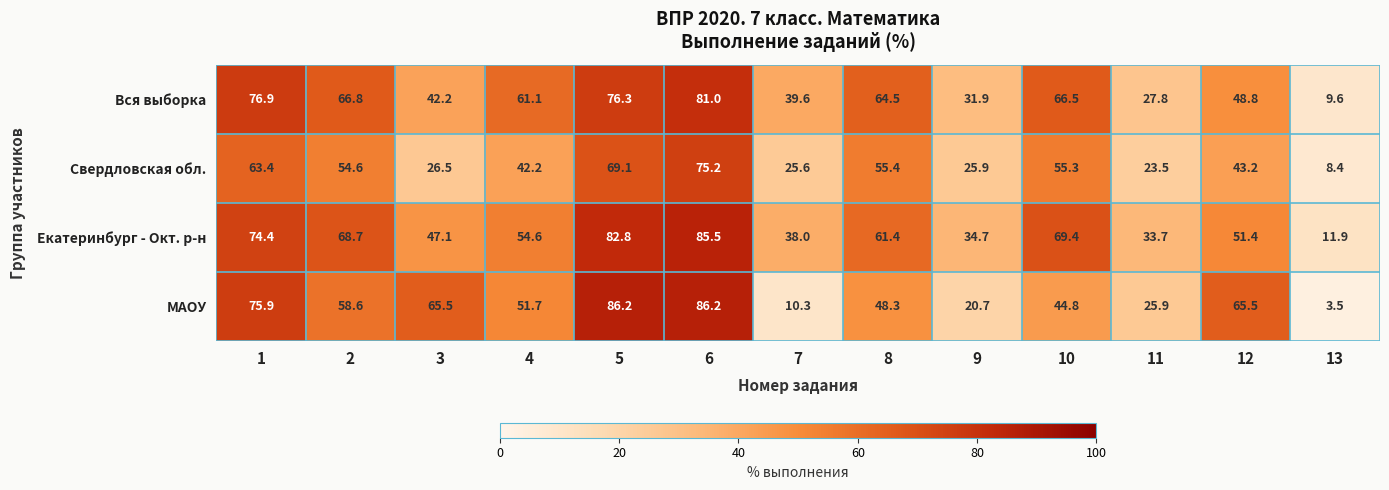

At 11, list the series in order from smallest to largest.

Свердловская обл., МАОУ, Вся выборка, Екатеринбург - Окт. р-н